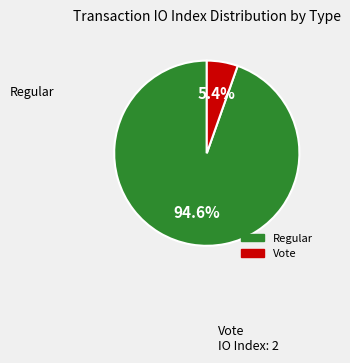

What portion of the pie excludes Vote?

94.6%